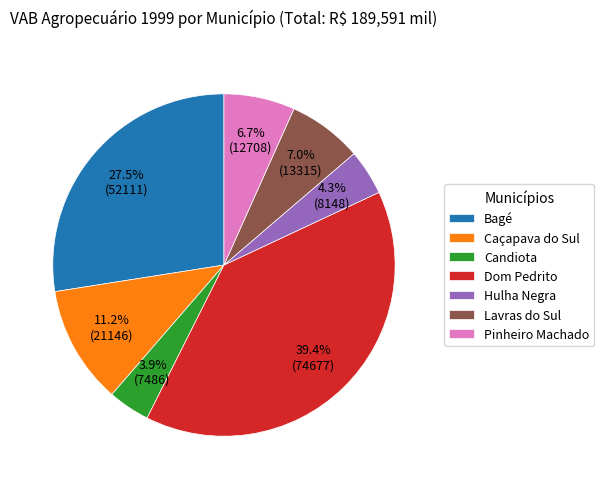

Which slice is the largest?

Dom Pedrito